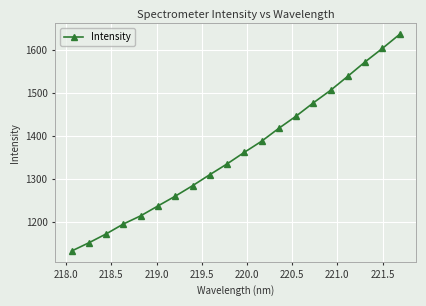

Does the chart have visible grid lines?

Yes